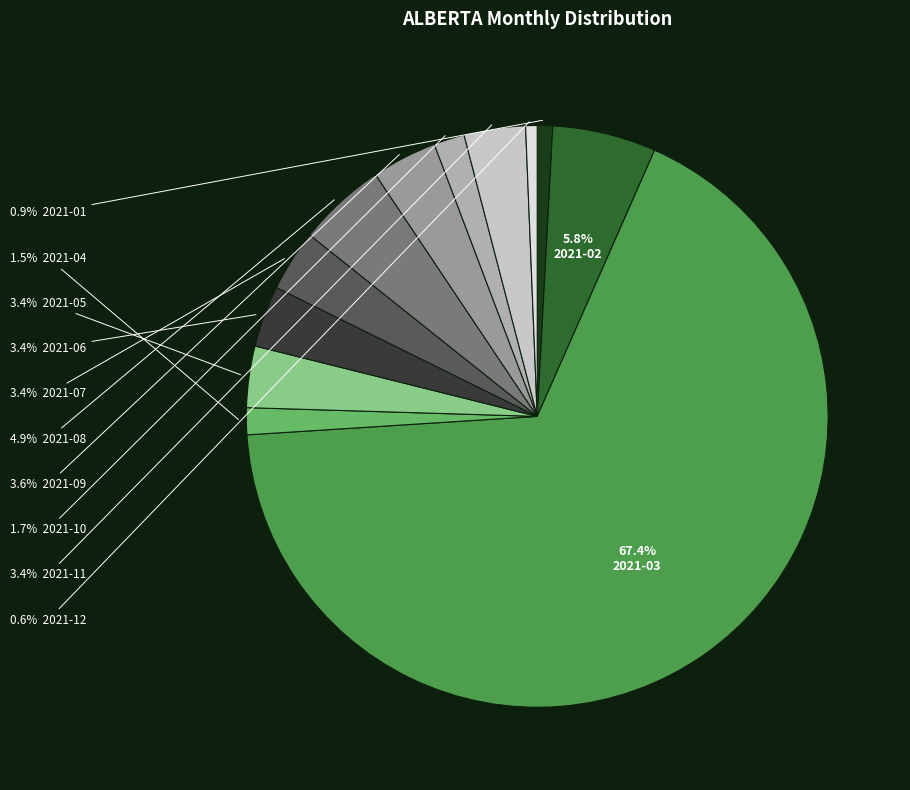

Count the number of slices in the pie.

12